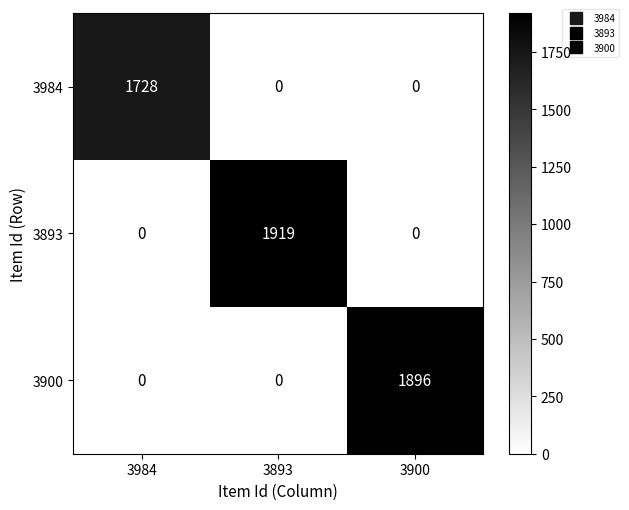

Is it true that 3893 equals 0 at 3984?

True